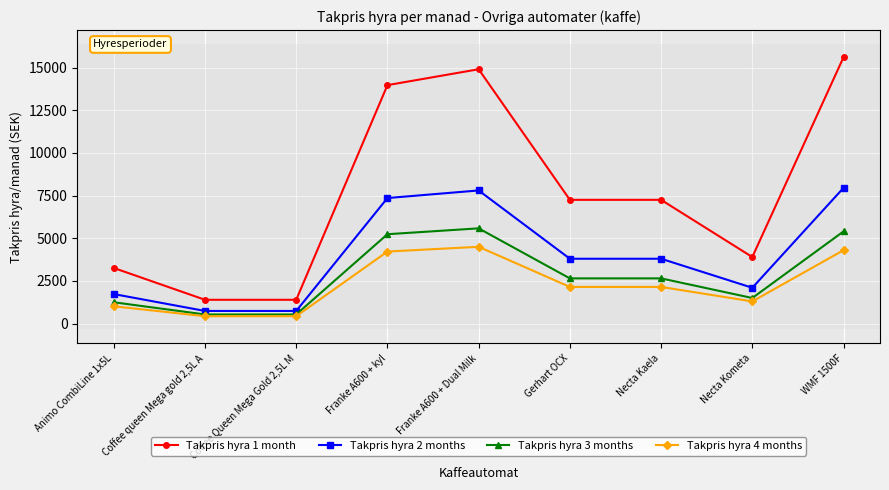

What is the maximum value for Takpris hyra 1 month?

15600